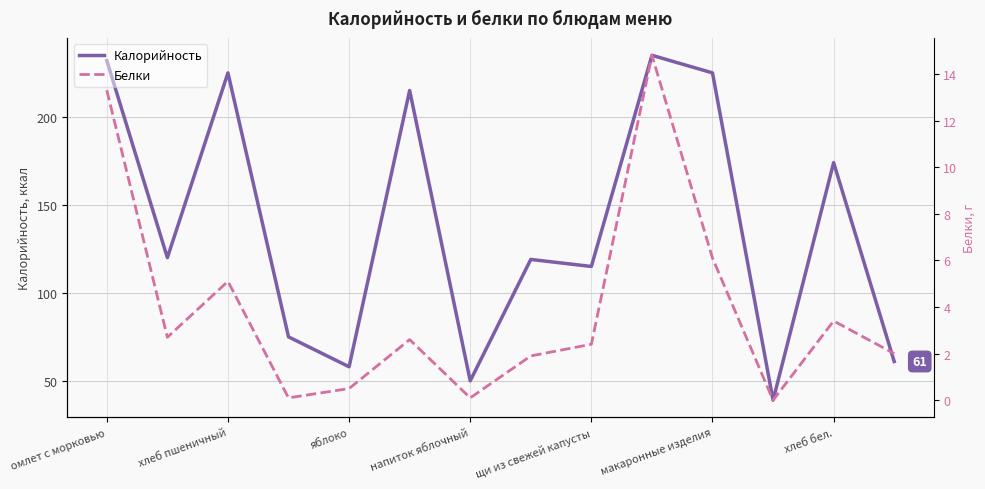

The Калорийность series shows 87 at напиток яблочный. True or false?

False